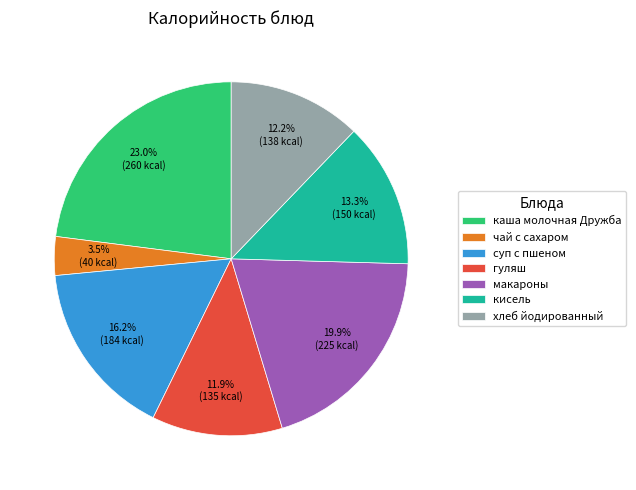

How many slices are in this pie chart?

7